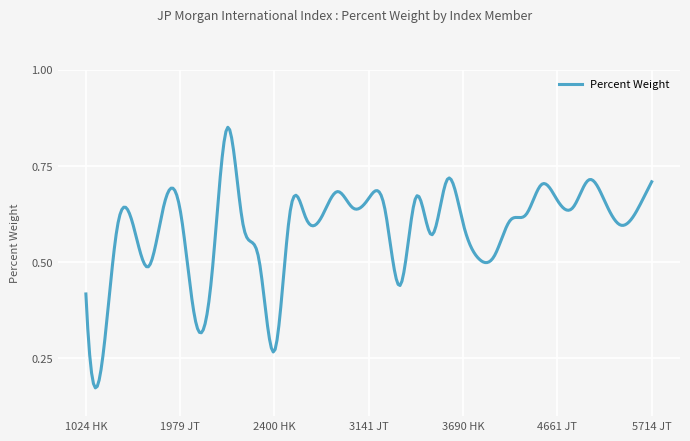

List the labels in order of value, smallest first.

1128 HK, 2400 HK, 1995 HK, 1024 HK, 3319 HK, 2013 HK, 1810 HK, 388 HK, 2313 HK, 3923 JT, 336 HK, 1755 HK, 5631 JT, 2206 JT, 1766 JT, 3690 HK, 4004 JT, 2579 JT, 2593 JT, 4612 JT, 5702 JT, 2502 JT, 1979 JT, 3064 JT, 4755 JT, 3222 JT, 1928 JT, 4927 JT, 4661 JT, 3141 JT, 3349 JT, 2897 JT, 4613 JT, 5714 JT, 4849 JT, 3382 JT, 2157 JT